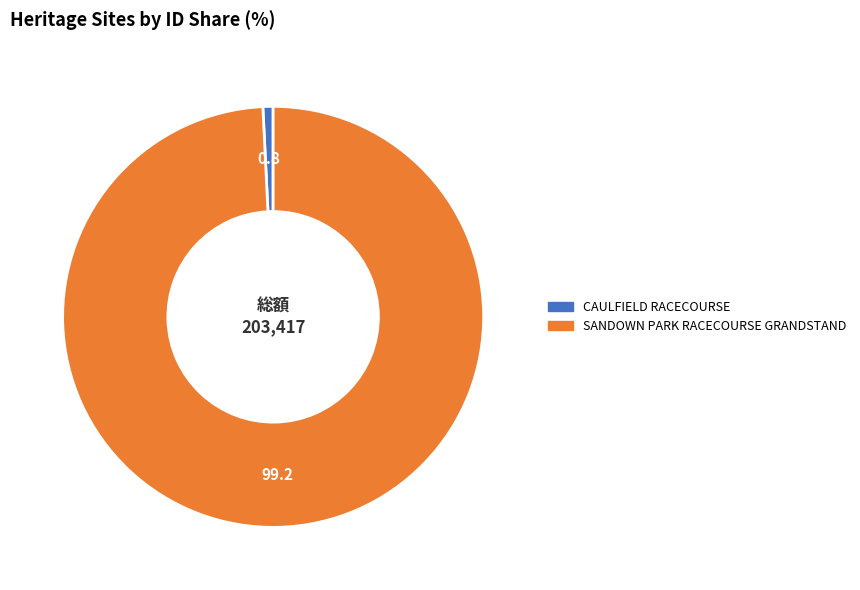

Is it true that CAULFIELD RACECOURSE is 11% of the pie?

False